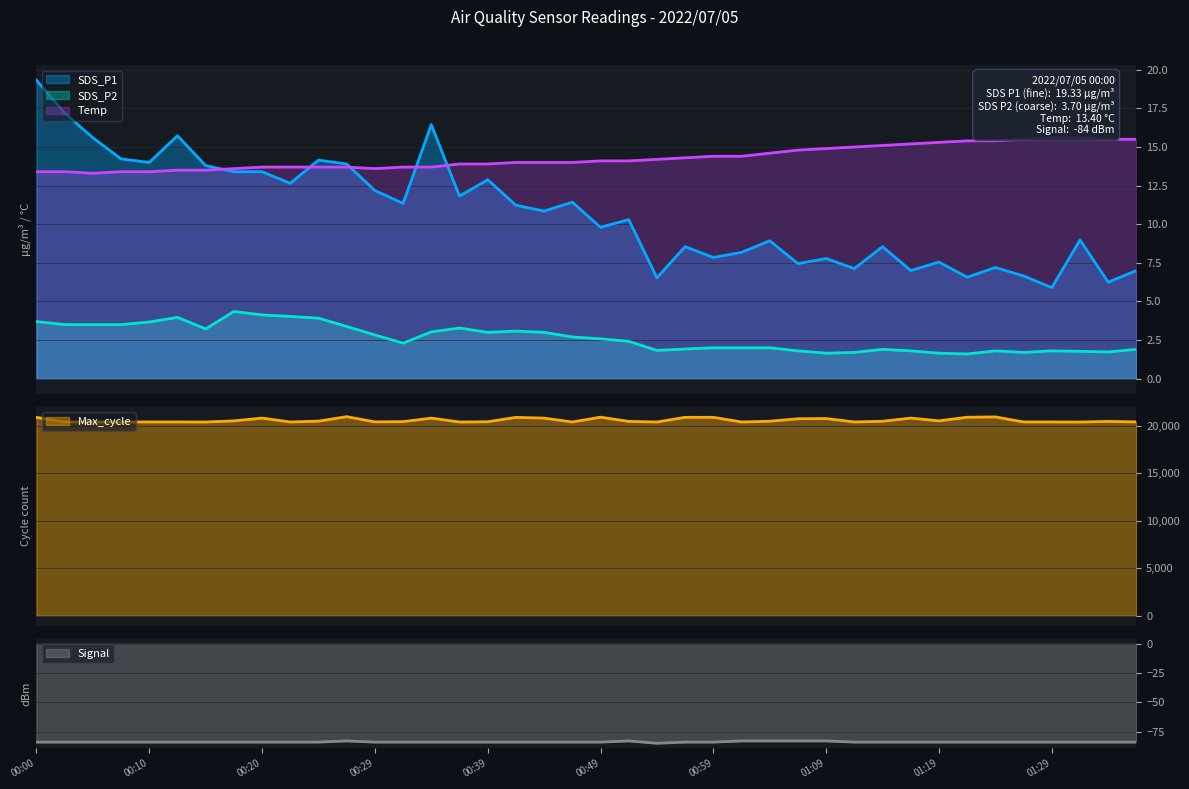

How many interior local peaks does the SDS_P2 series have?

7